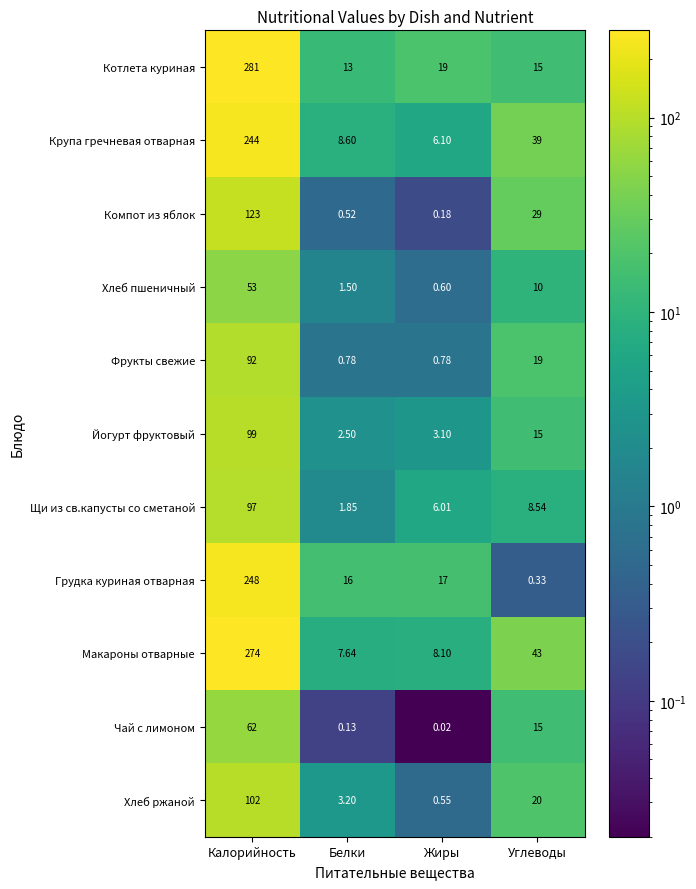

At how many categories does at least one series exceed 65?

1